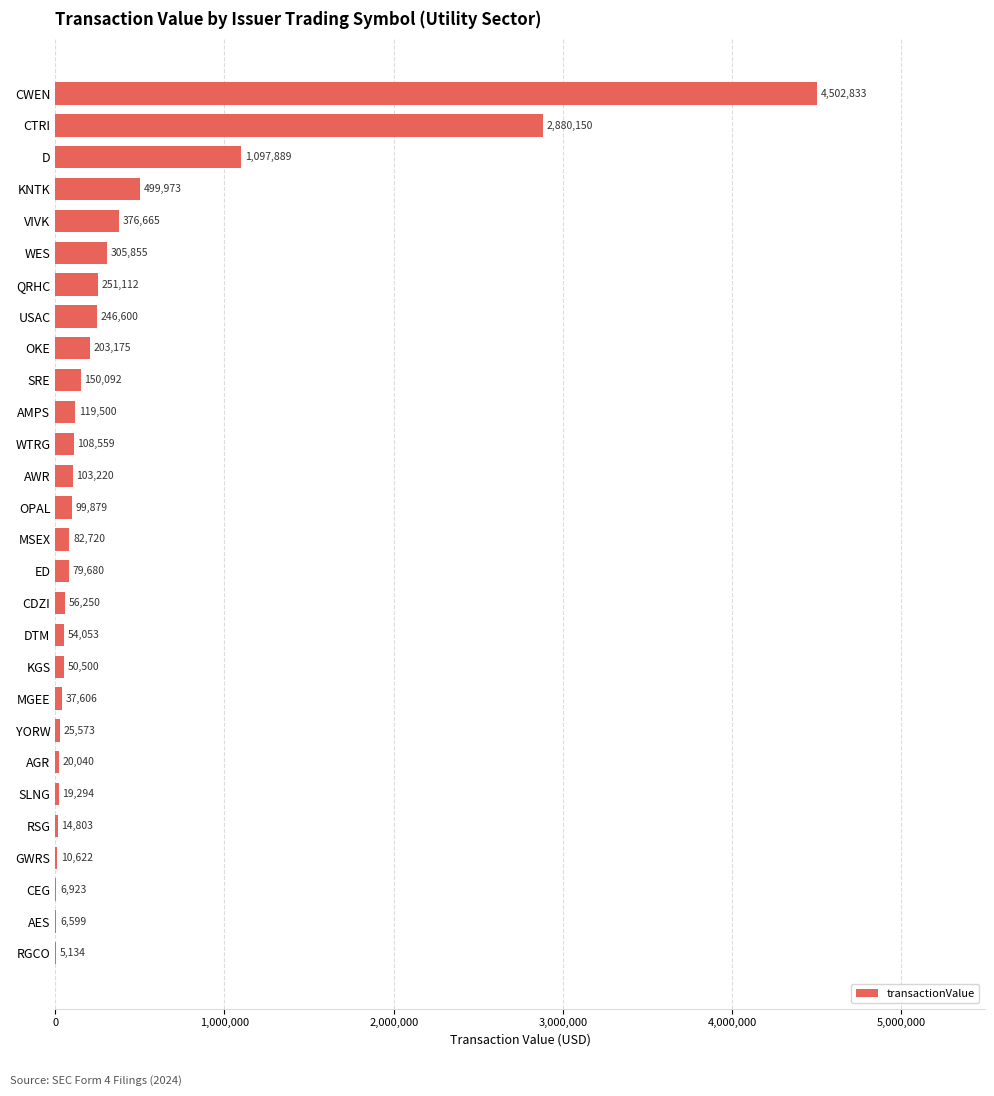

Reading bottom to top, list all the values displayed in this chart.

RGCO=5134	AES=6599	CEG=6923	GWRS=10622	RSG=14803	SLNG=19294	AGR=20040	YORW=25573	MGEE=37606	KGS=50500	DTM=54053	CDZI=56250	ED=79680	MSEX=82720	OPAL=99879	AWR=103220	WTRG=108559	AMPS=119500	SRE=150092	OKE=203175	USAC=246600	QRHC=251112	WES=305855	VIVK=376665	KNTK=499973	D=1097889	CTRI=2880150	CWEN=4502833